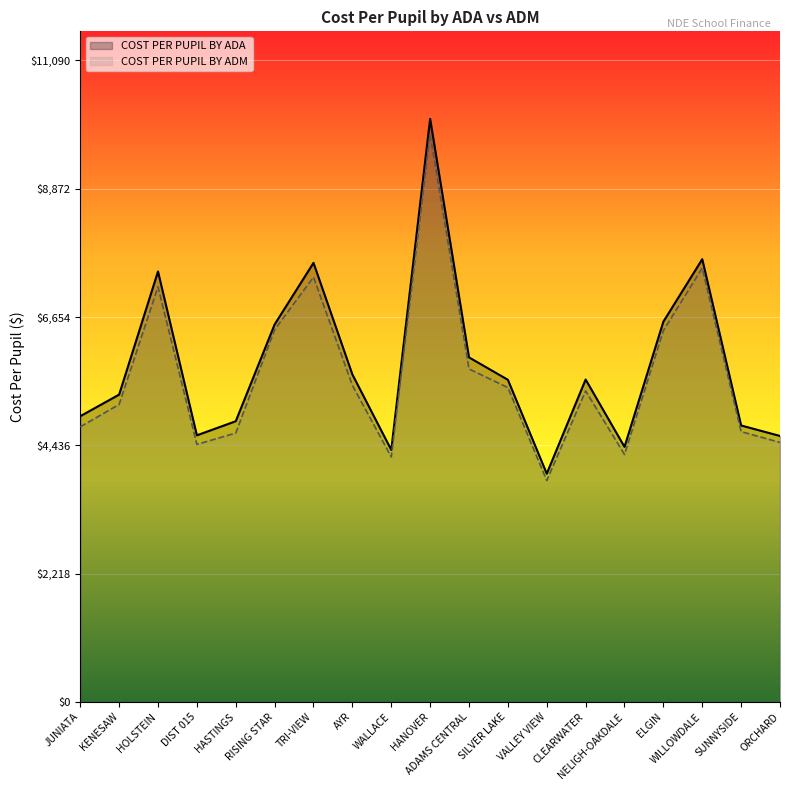

Rank the series by their maximum value, from lowest to highest.

COST PER PUPIL BY ADM, COST PER PUPIL BY ADA